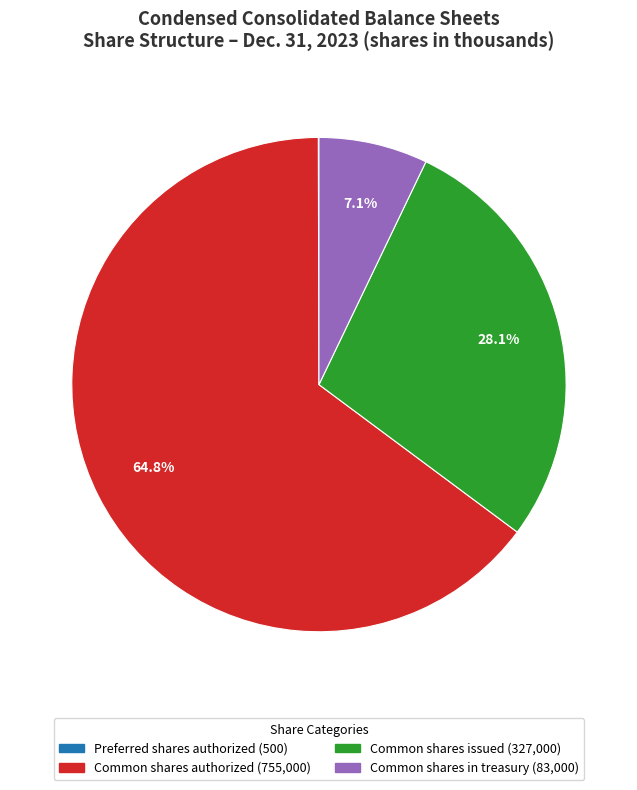

Is there a majority slice in this chart?

Yes